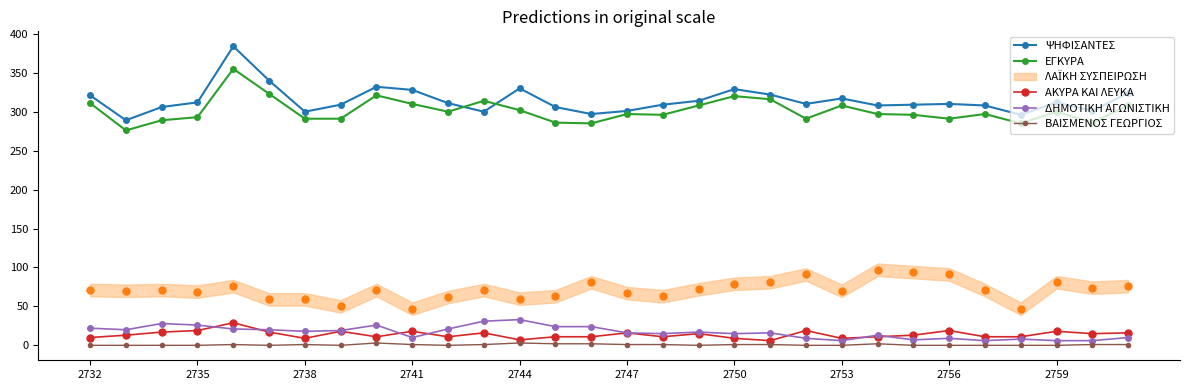

The value of ΑΚΥΡΑ ΚΑΙ ΛΕΥΚΑ at 2747 is 16. True or false?

True